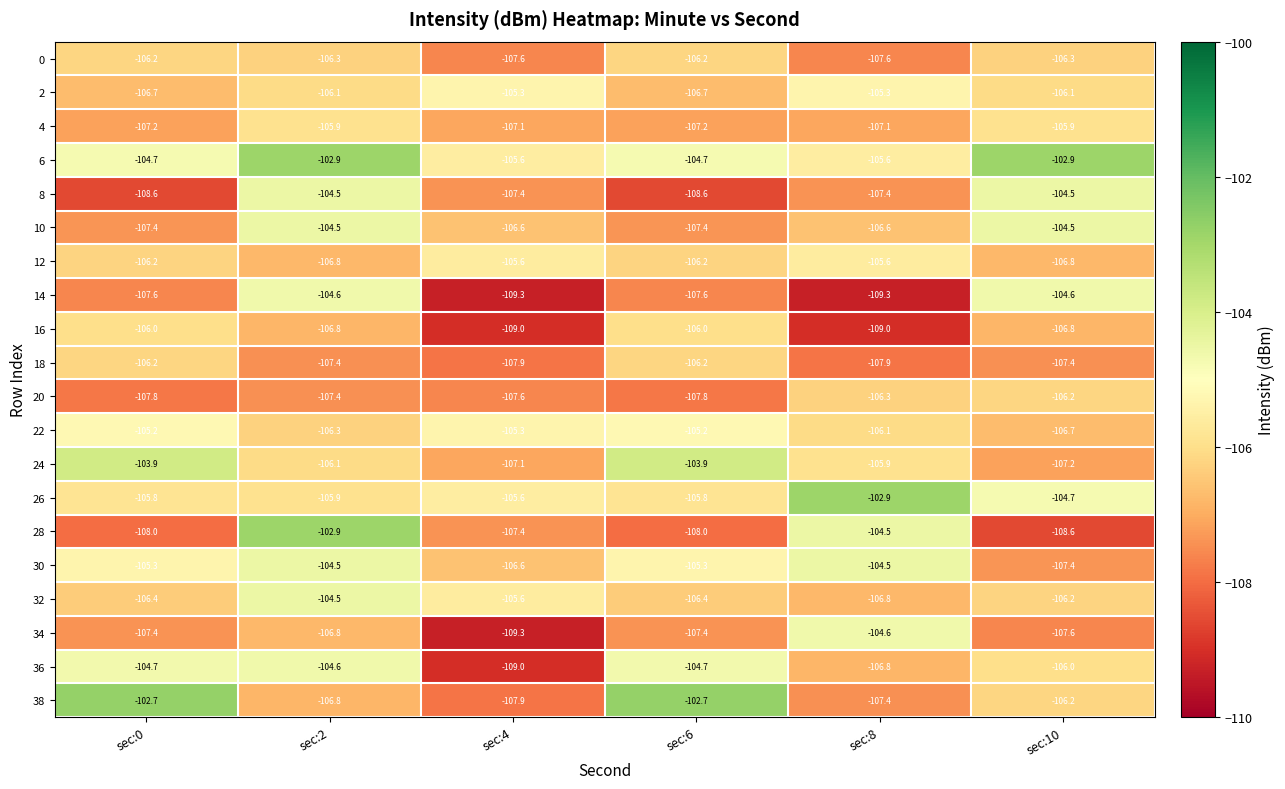

What is the sum of the 22 values at sec:0 and sec:4?

-210.5